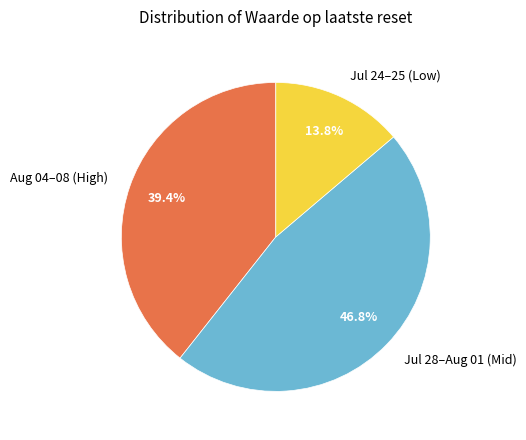

Rank the categories by value from highest to lowest.

Jul 28–Aug 01 (Mid), Aug 04–08 (High), Jul 24–25 (Low)